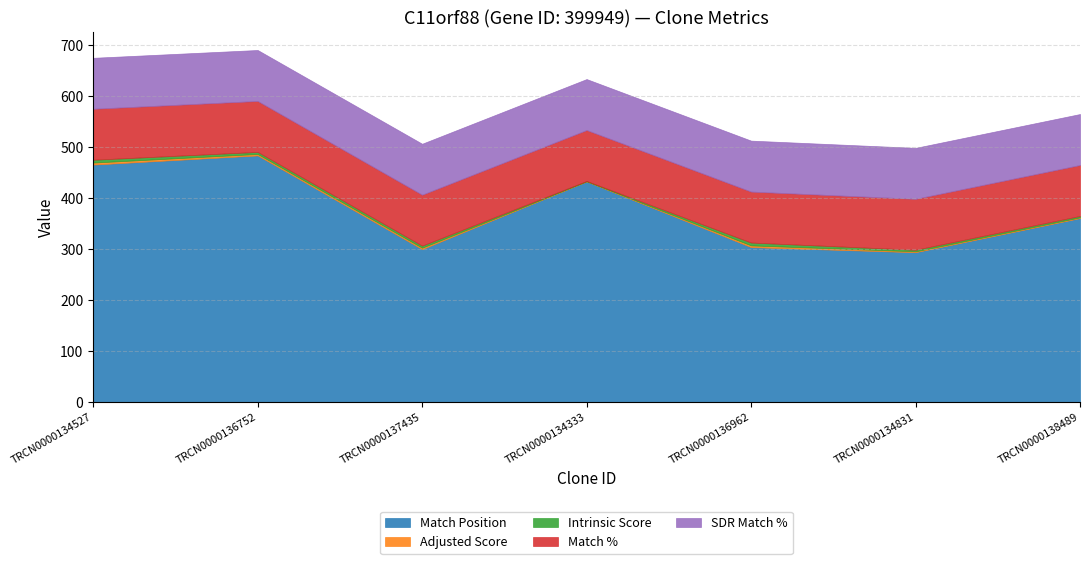

True or false: Match % and Adjusted Score intersect in this chart.

False